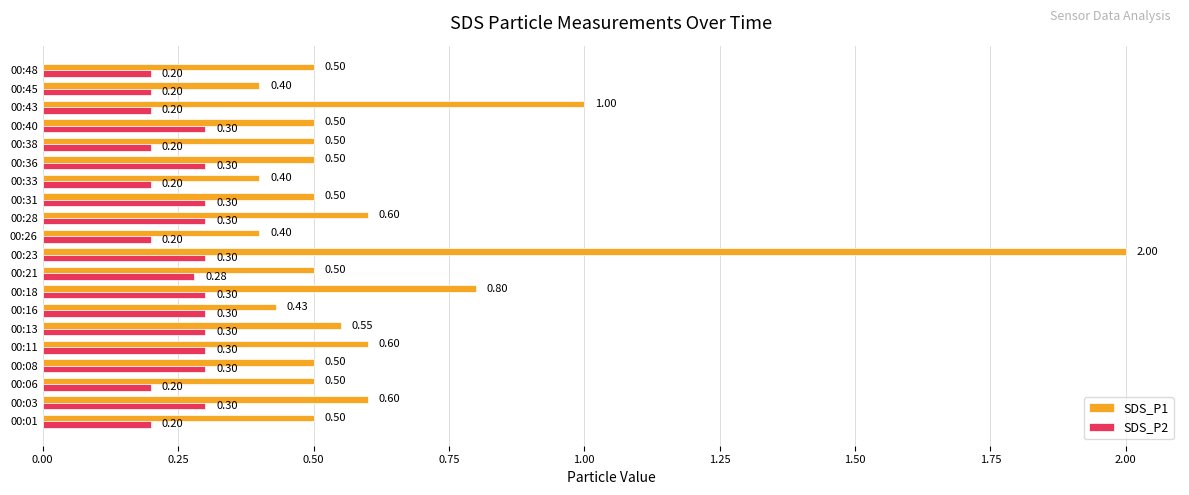

Which series changed the most between 00:06 and 00:36?

SDS_P2